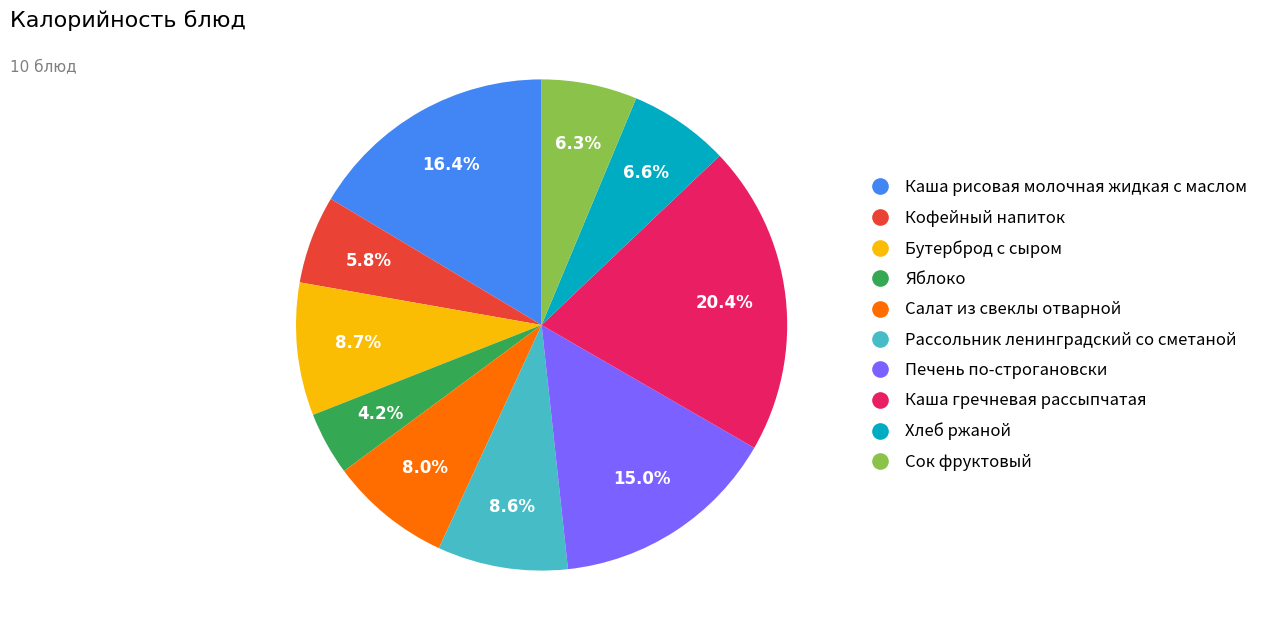

Between Каша рисовая молочная жидкая с маслом and Бутерброд с сыром, which is larger?

Каша рисовая молочная жидкая с маслом